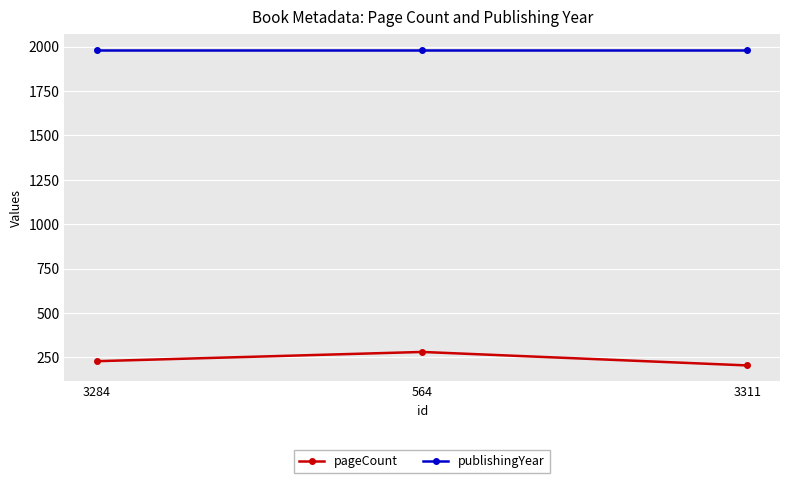

What is the total value across all series at 3311?

2187